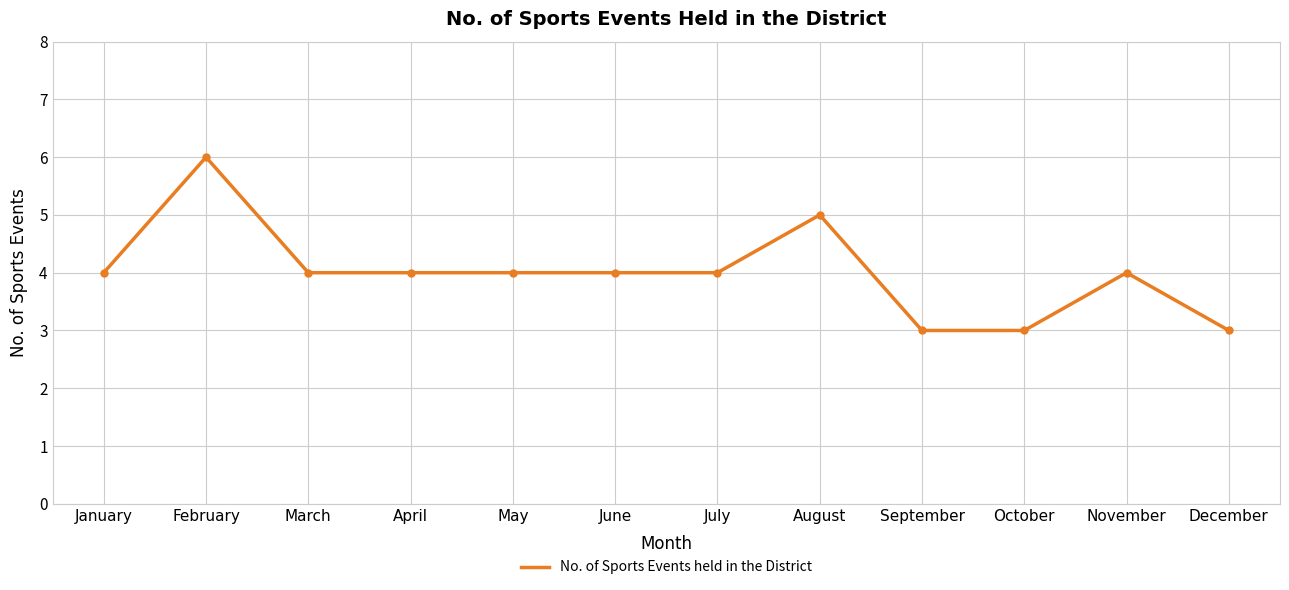

Reading left to right, list all the values displayed in this chart.

January=4	February=6	March=4	April=4	May=4	June=4	July=4	August=5	September=3	October=3	November=4	December=3